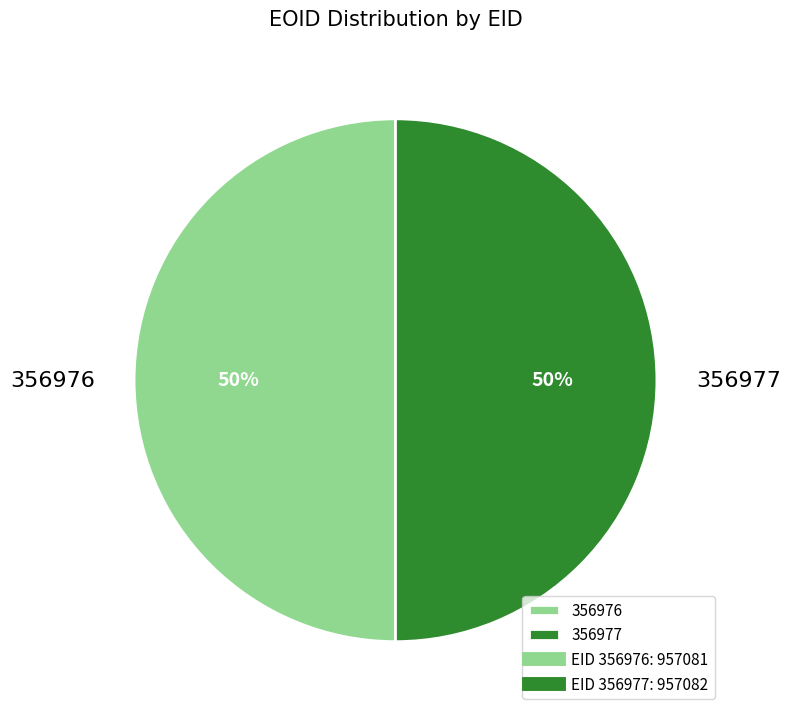

Is the sum of 356977 and 356976 greater than half?

Yes